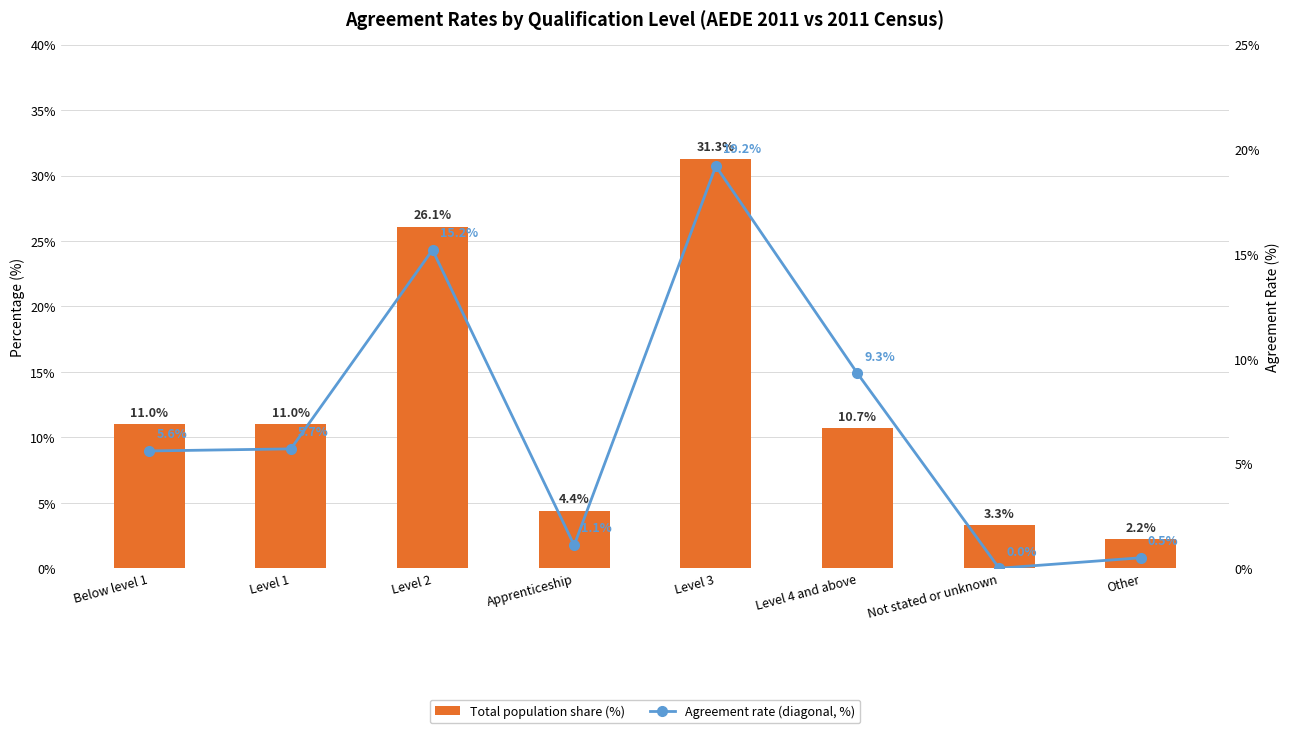

What position from the right is Apprenticeship?

5